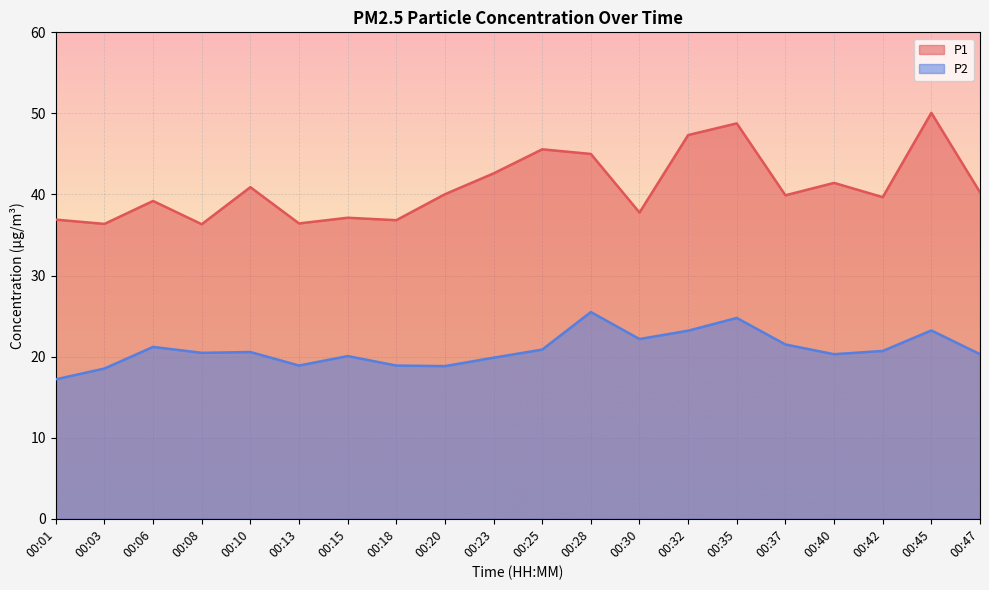

Between 00:13 and 00:30, which series saw the biggest shift?

P2